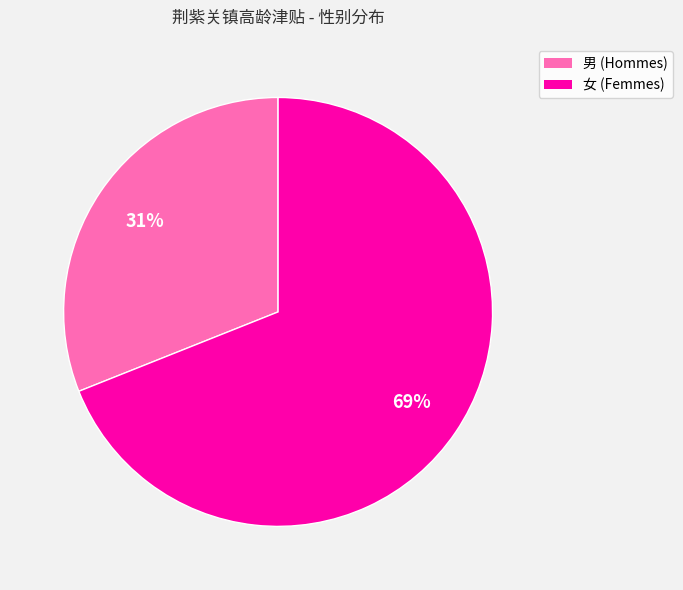

Count the number of slices in the pie.

2